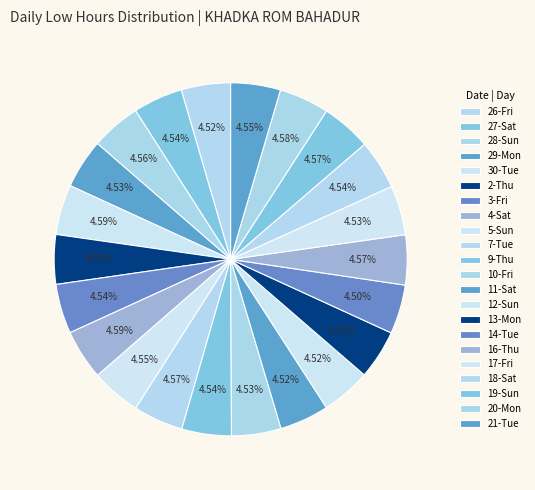

What percentage is NOT represented by 13-Mon?

95.5%